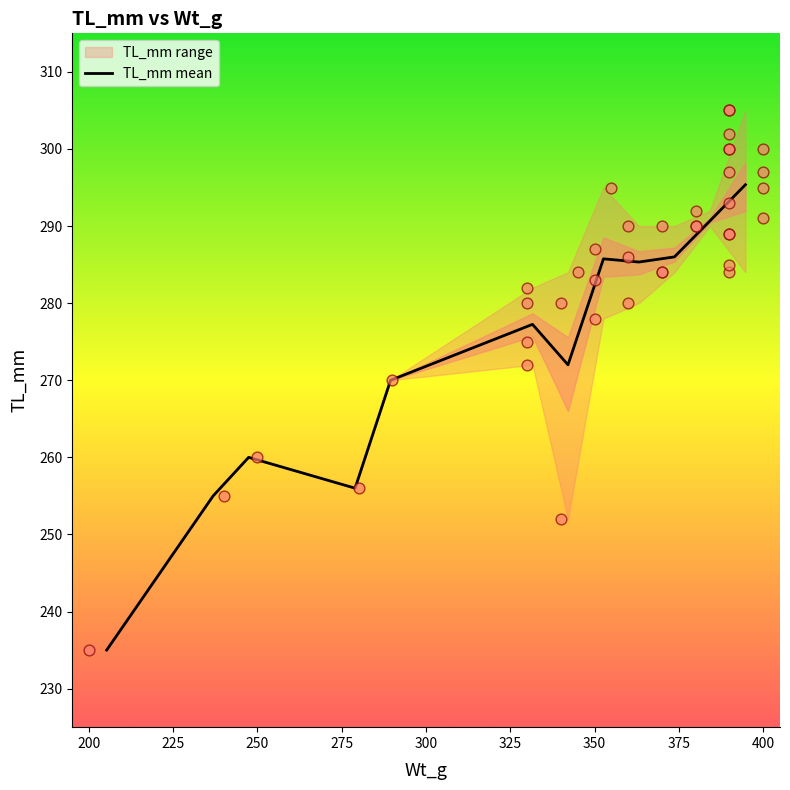

What is the lowest value of the TL_mm mean series?

235.0